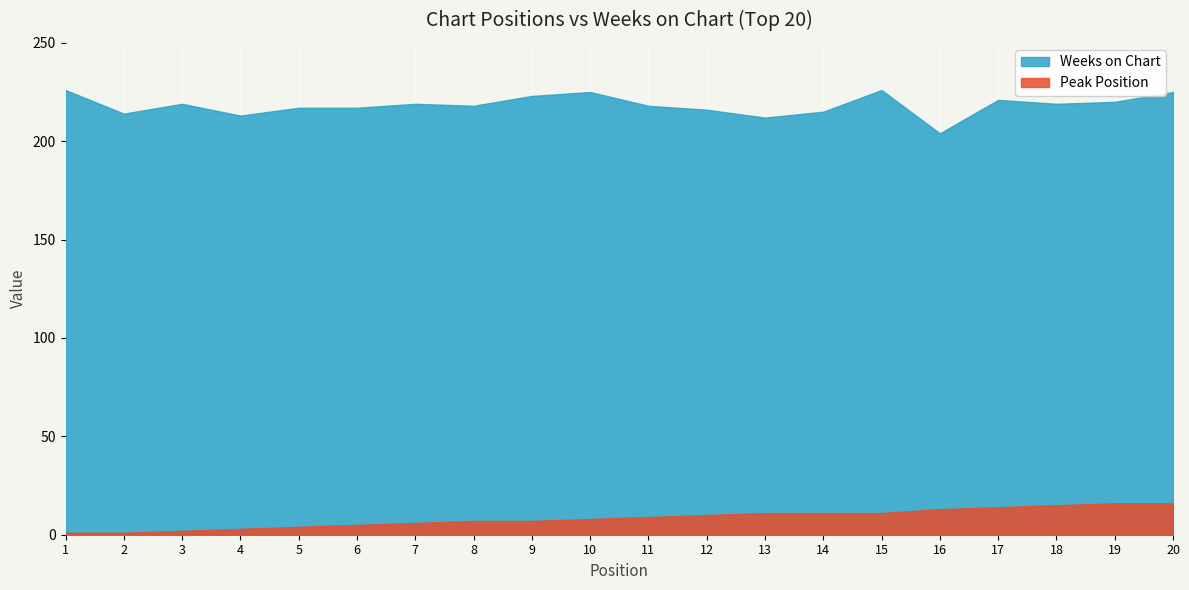

At 19, list the series in order from largest to smallest.

Weeks on Chart, Peak Position